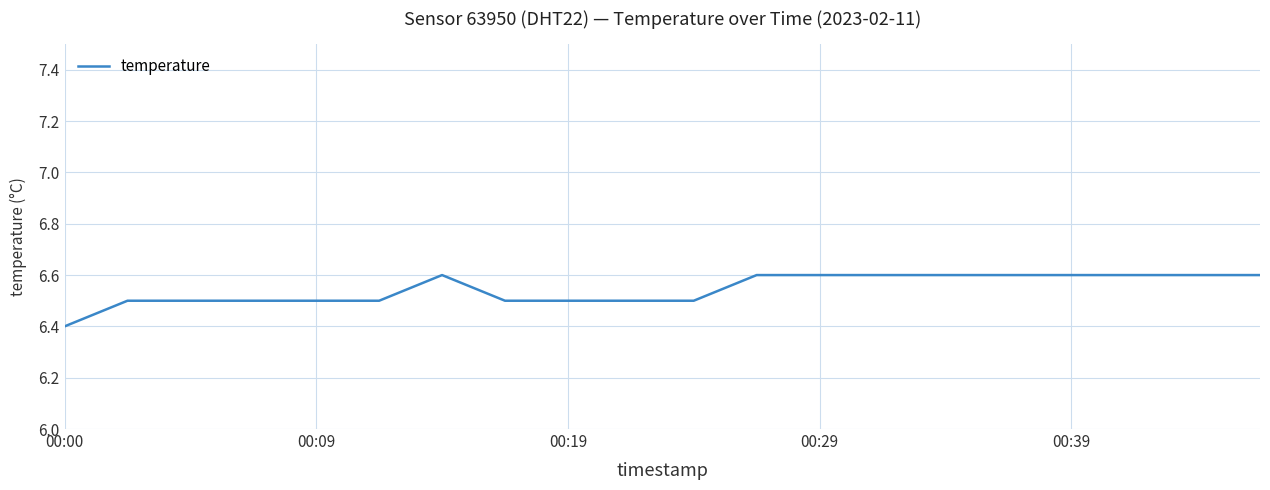

What is the minimum value shown in the chart?

6.4